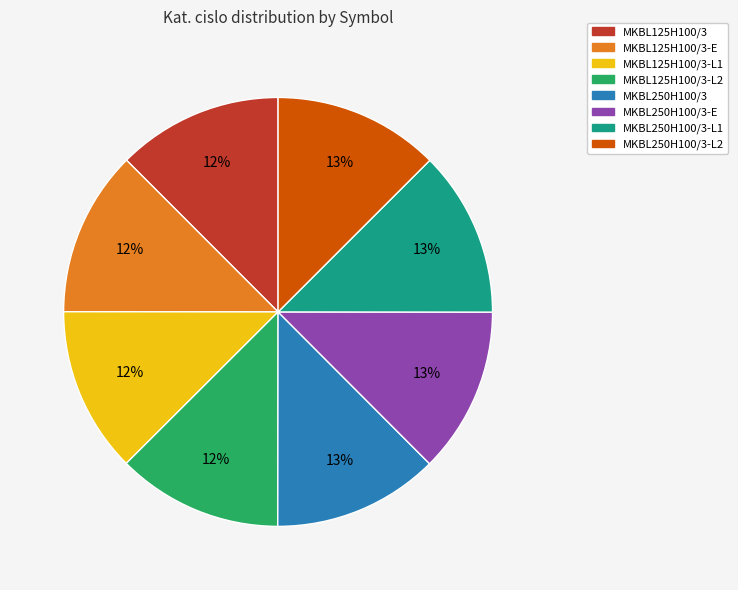

Is there any slice that represents more than half of the pie?

No